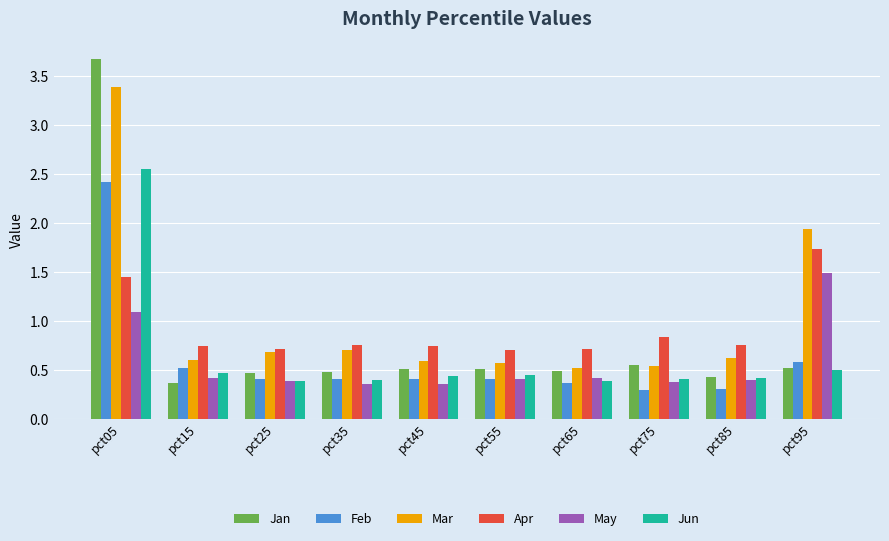

Is the value of Jan at pct45 greater than the value of May at pct45?

Yes